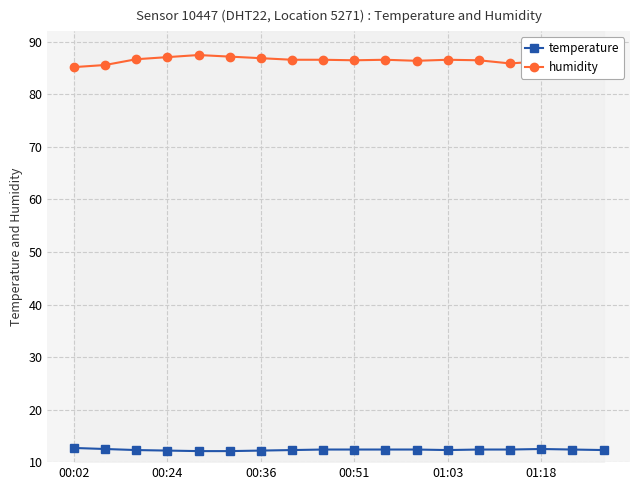

What value does the humidity series have at 00:36?

86.9